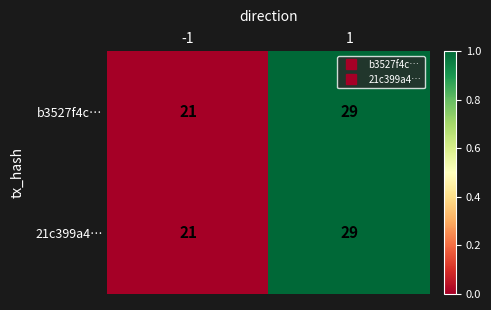

What is the total value across all series at 1?

58